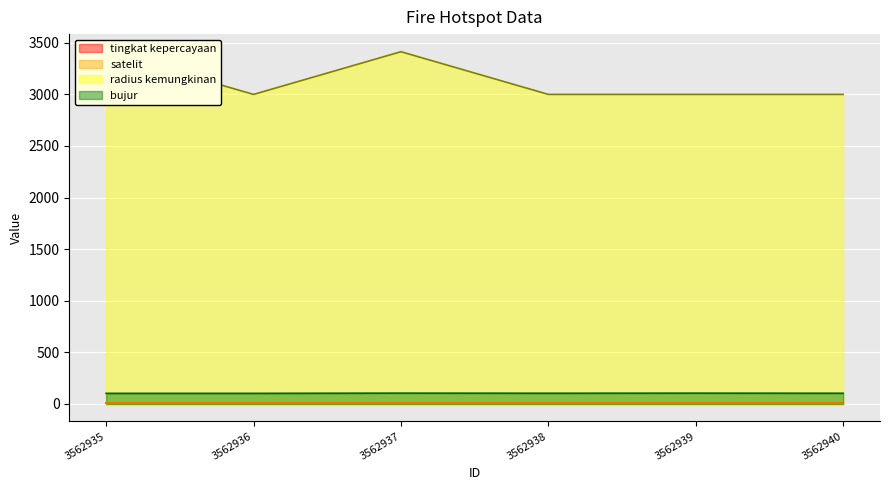

What is the highest value of the bujur series?

103.1